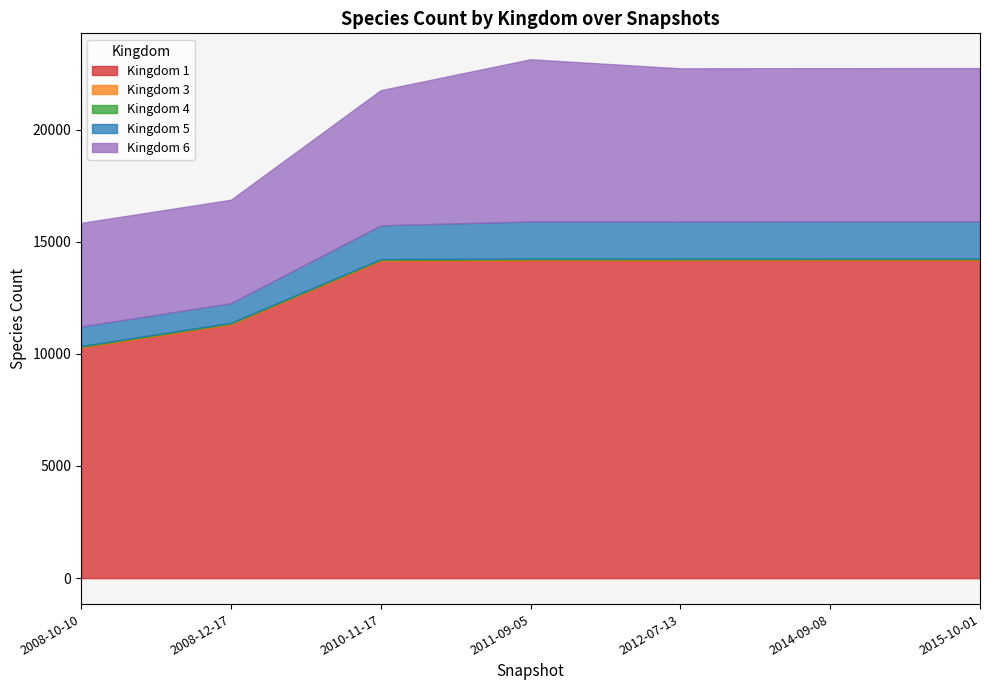

The value of 4 at 2015-10-01 is 35. True or false?

True